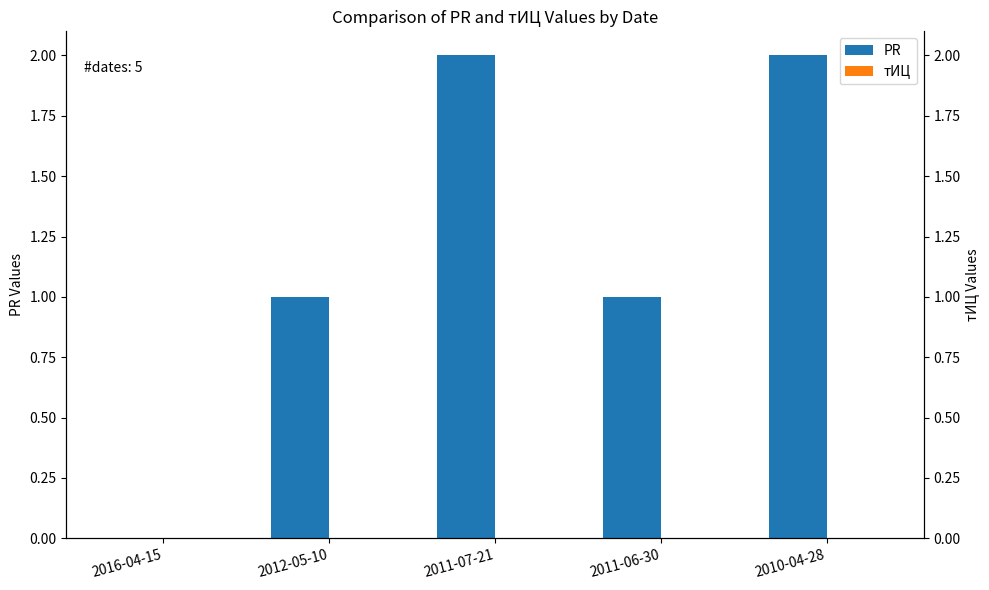

At which category is the sum across all series the highest?

2011-07-21